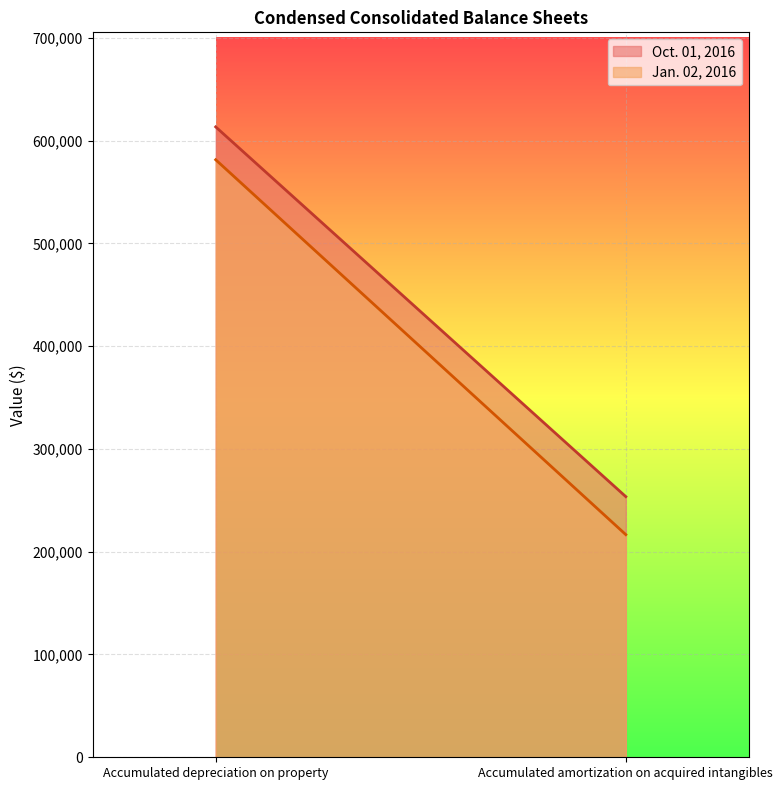

How many distinct data groups are displayed?

2